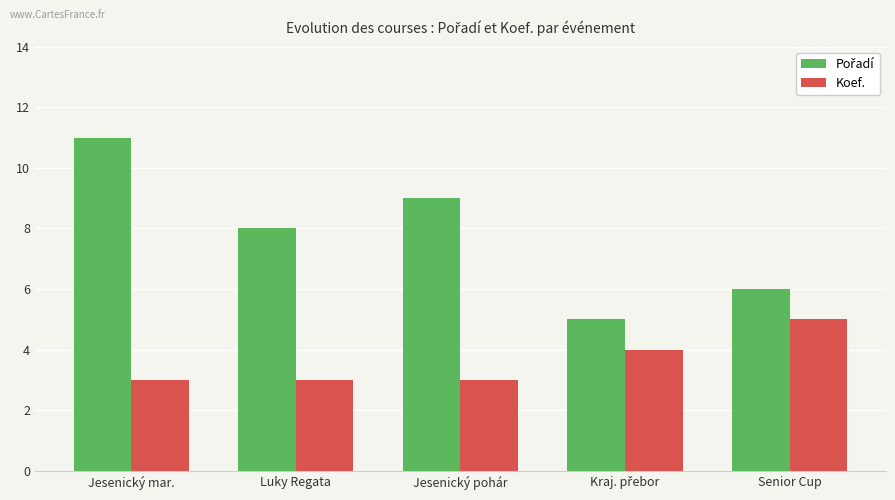

Are the bars grouped side by side (vs. stacked)?

Yes